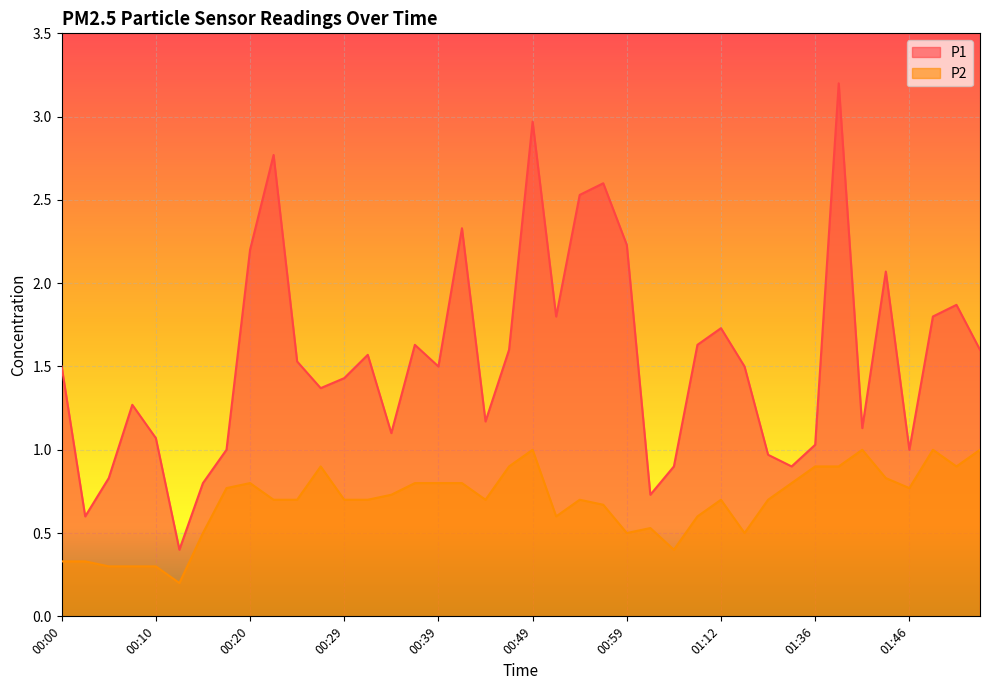

What are all the series names shown in the legend?

P1, P2